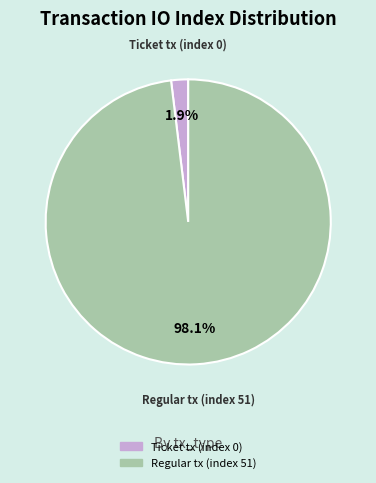

Which has a higher value, Ticket tx (index 0) or Regular tx (index 51)?

Regular tx (index 51)